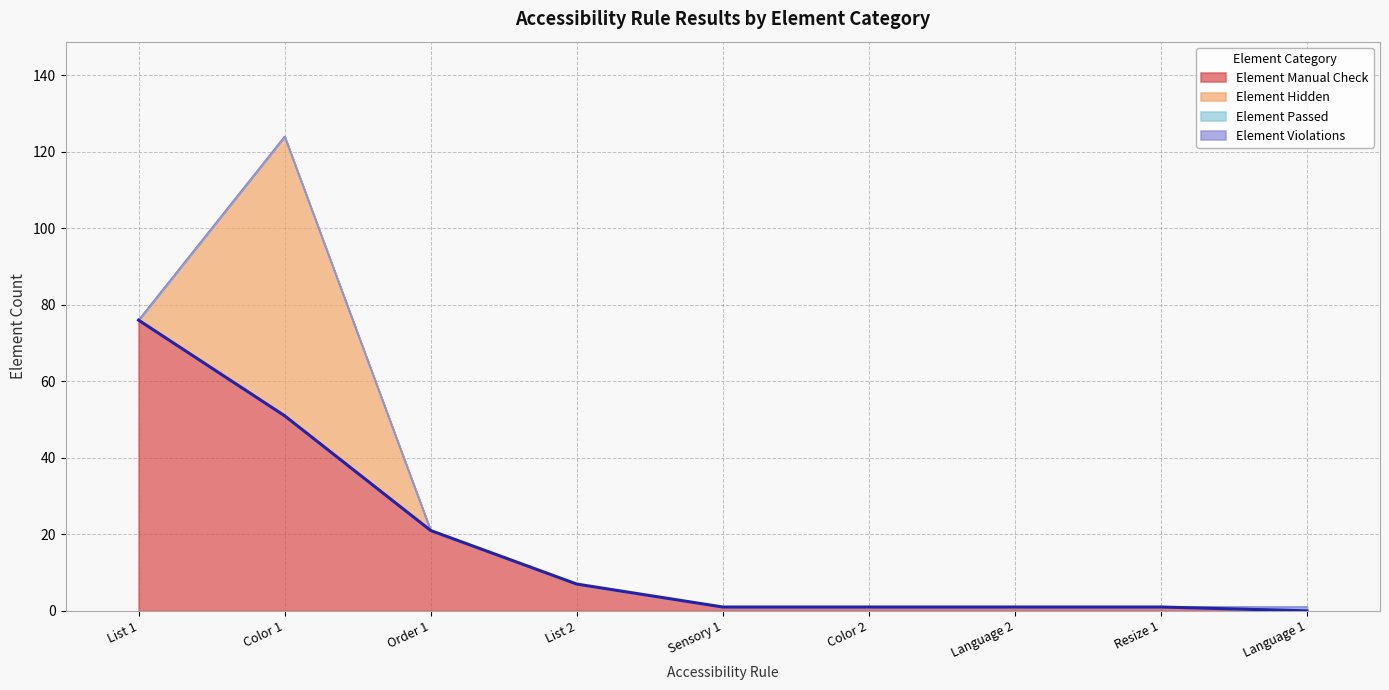

Is it true that Element Manual Check equals 50 at Language 1?

False